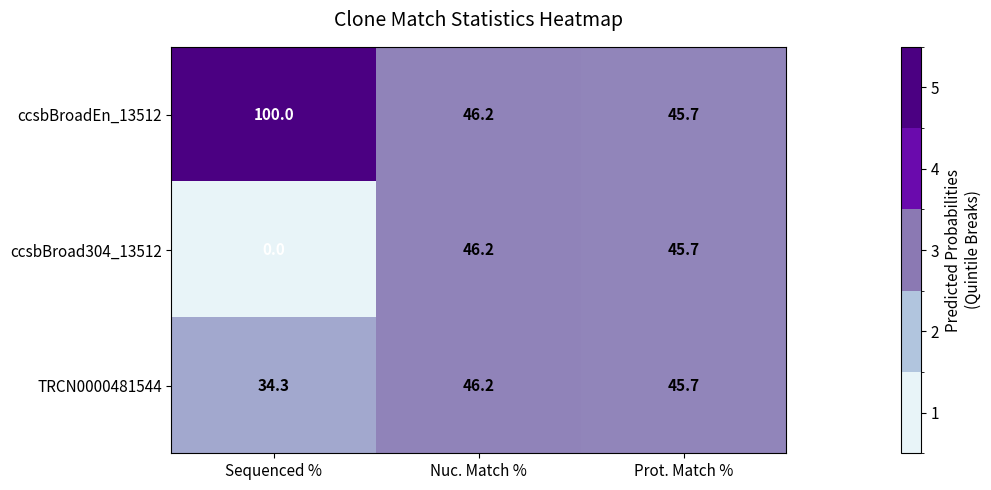

Reading right to left, transcribe all the data shown in this chart.

ccsbBroadEn_13512: 45.7	46.2	100.0
ccsbBroad304_13512: 45.7	46.2	0.0
TRCN0000481544: 45.7	46.2	34.3